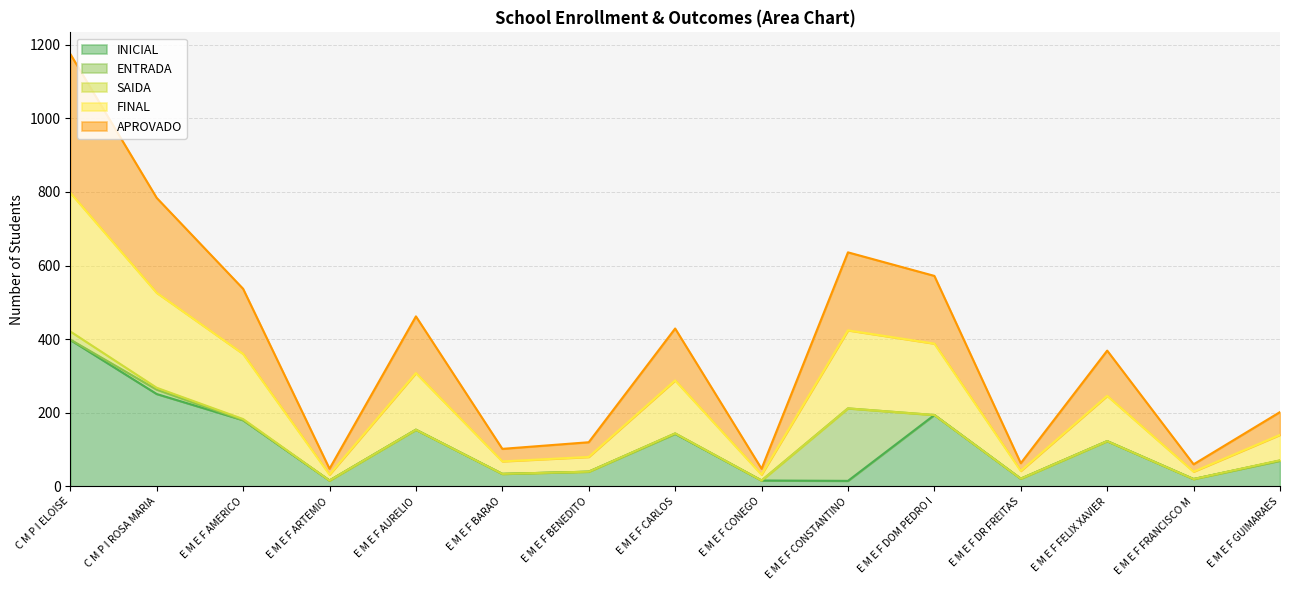

Rank the categories by INICIAL value from lowest to highest.

E M E F CONSTANTINO, E M E F ARTEMIO, E M E F CONEGO, E M E F FRANCISCO M, E M E F DR FREITAS, E M E F BARAO, E M E F BENEDITO, E M E F GUIMARAES, E M E F FELIX XAVIER, E M E F CARLOS, E M E F AURELIO, E M E F AMERICO, E M E F DOM PEDRO I, C M P I ROSA MARIA, C M P I ELOISE